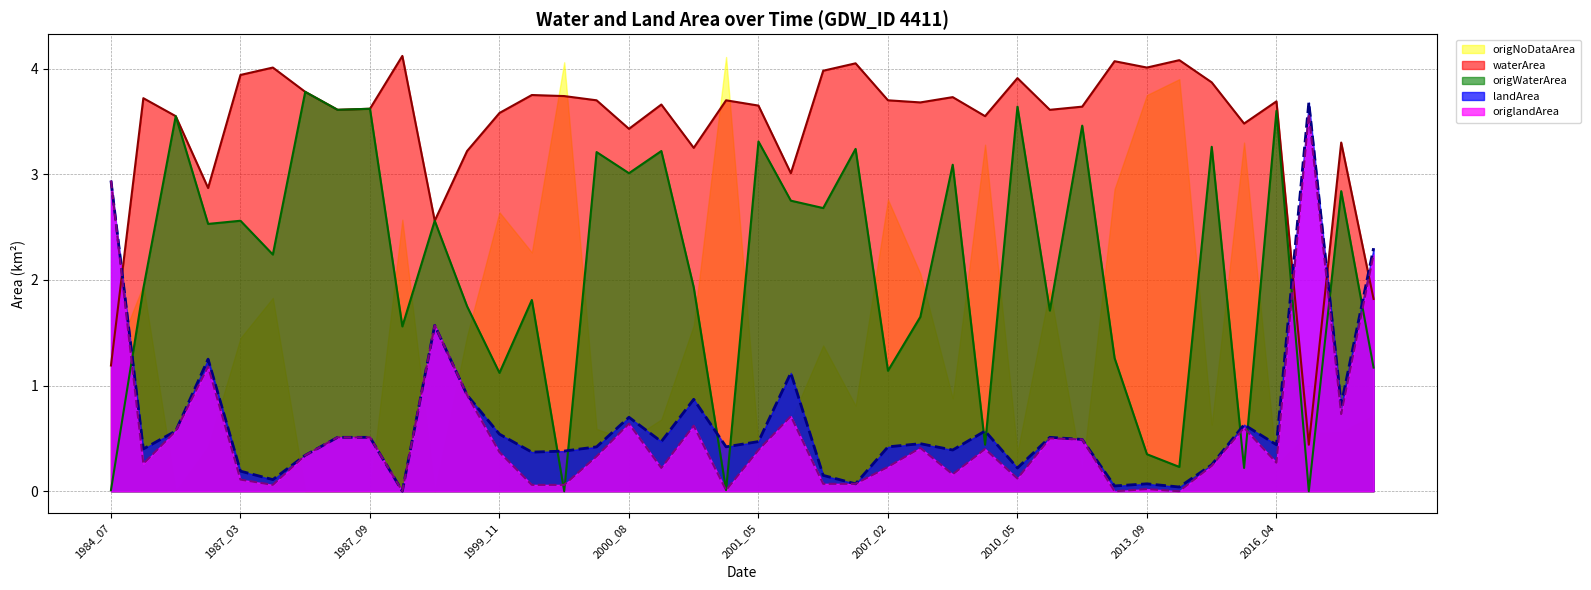

How many intersections are there between origWaterArea and origlandArea?

8